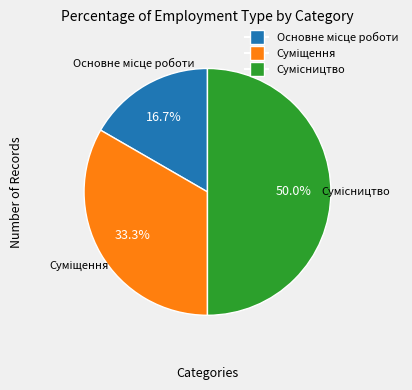

Count the number of slices in the pie.

3